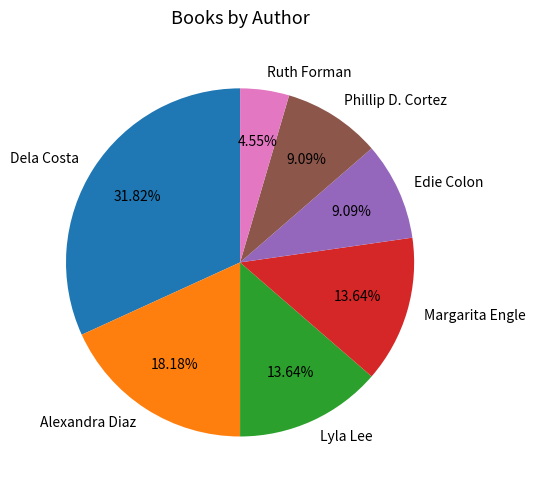

How many segments does this pie chart have?

7